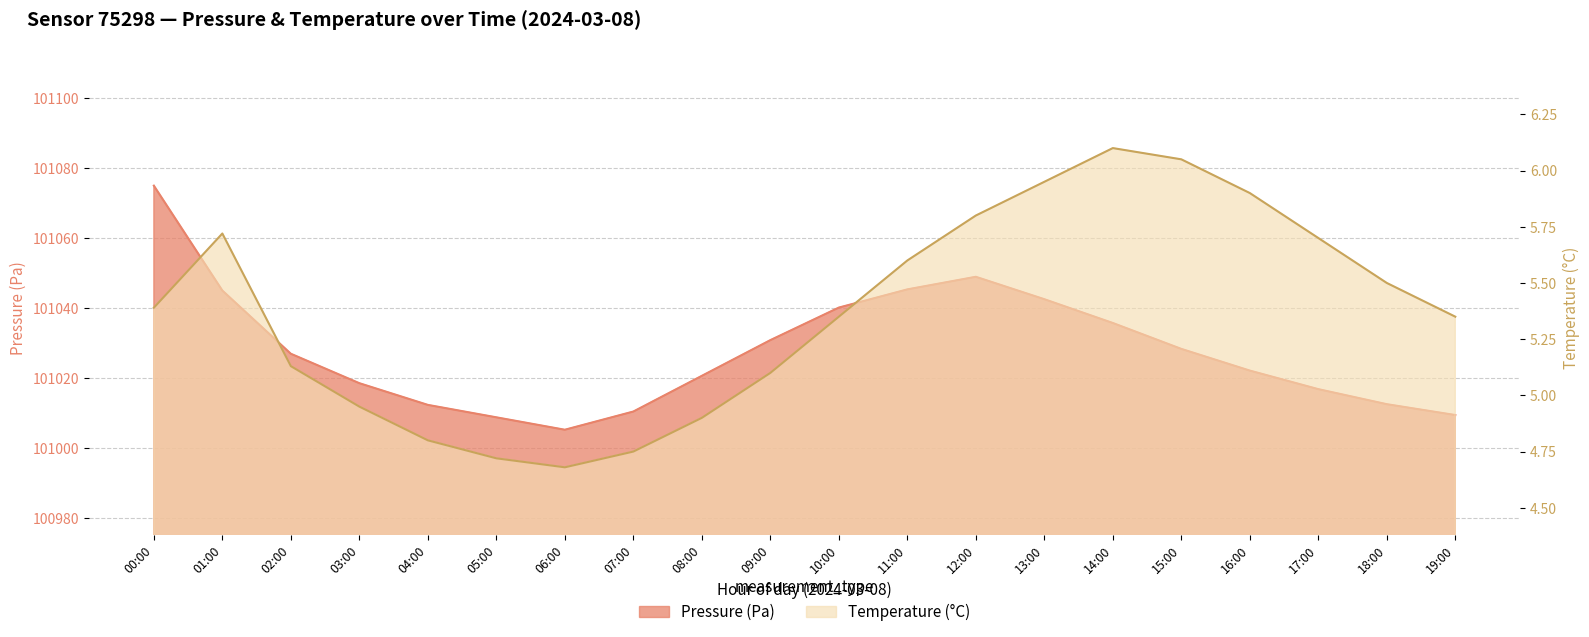

List the series in order of their overall mean, lowest first.

temperature, pressure